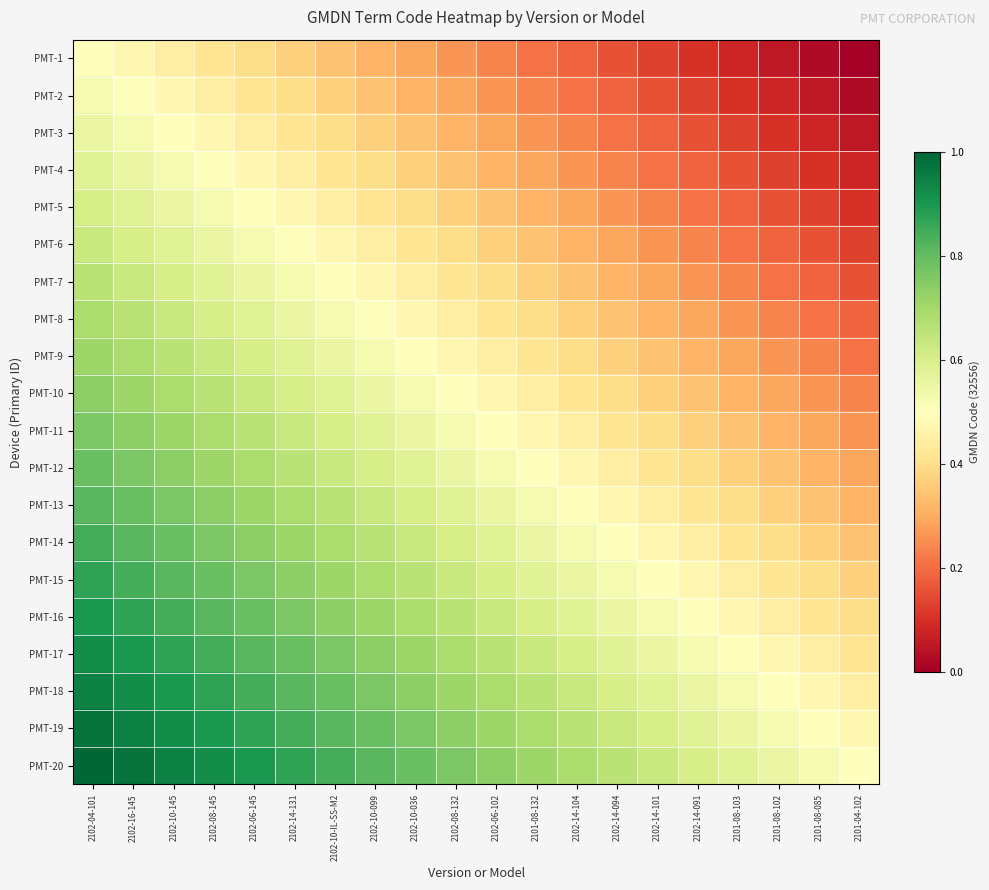

At which category is the sum across all series the highest?

2102-04-101